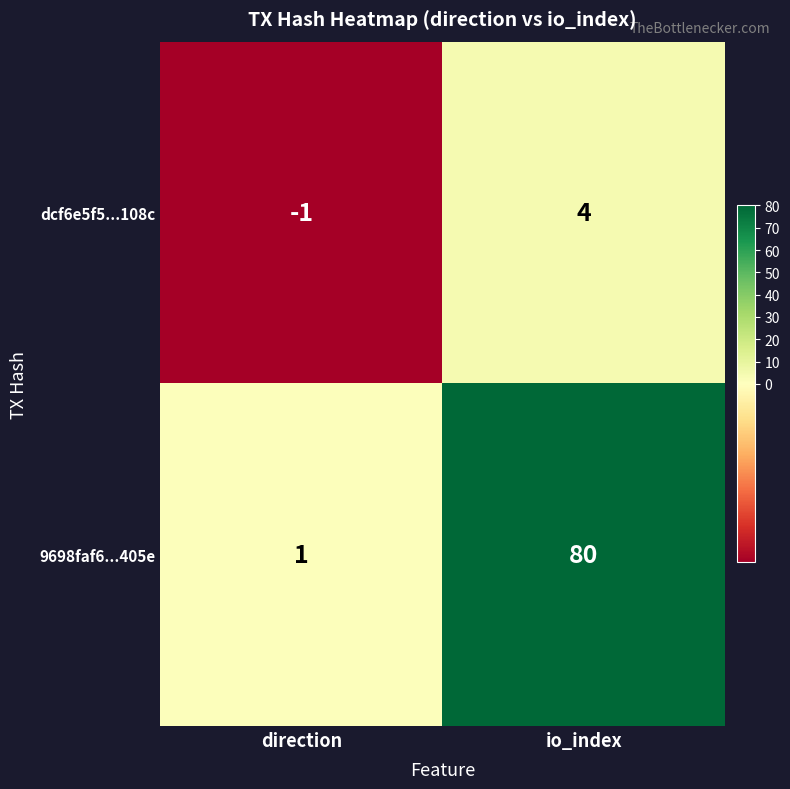

What is the difference between the 9698faf6...405e values at io_index and direction?

79